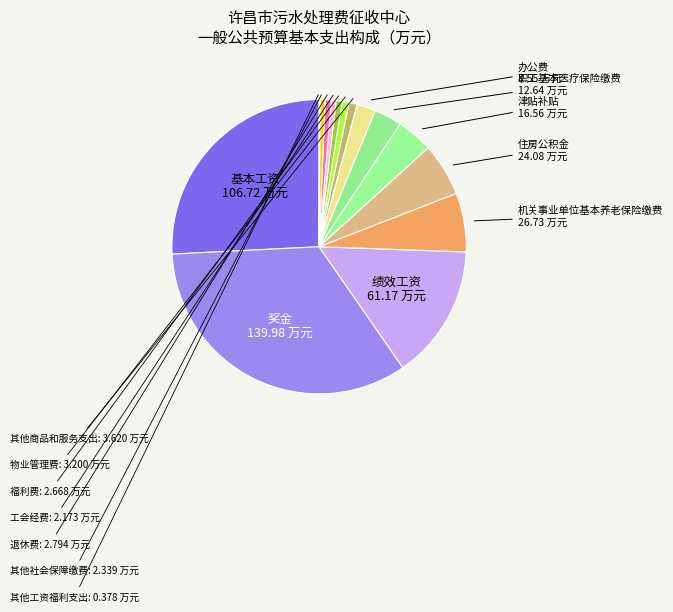

Is it true that 物业管理费 is 1% of the pie?

True